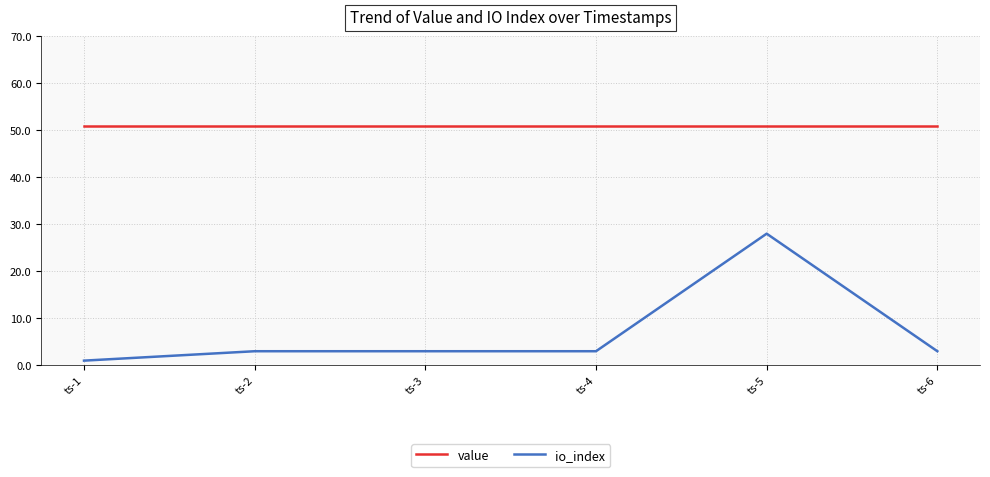

True or false: io_index and value cross at least once.

False